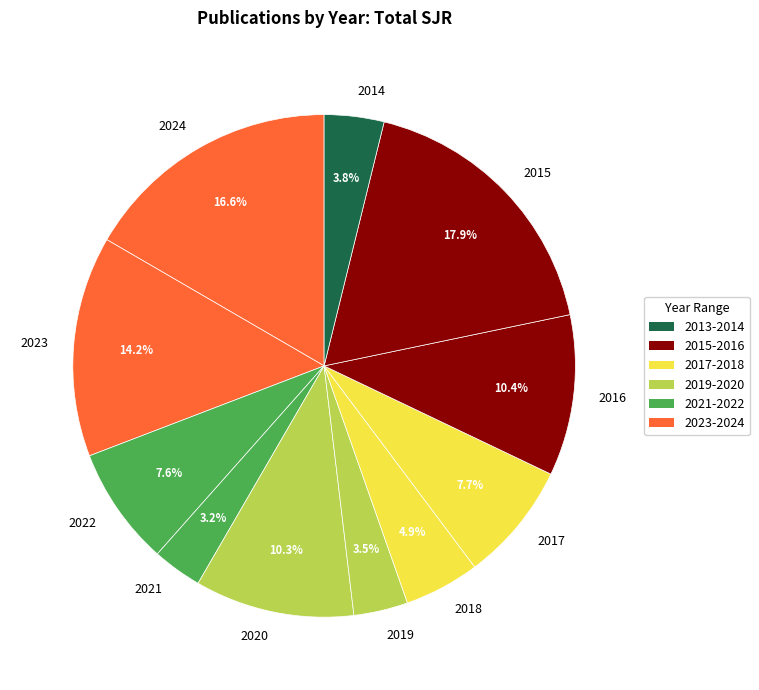

Does any single category account for the majority?

No